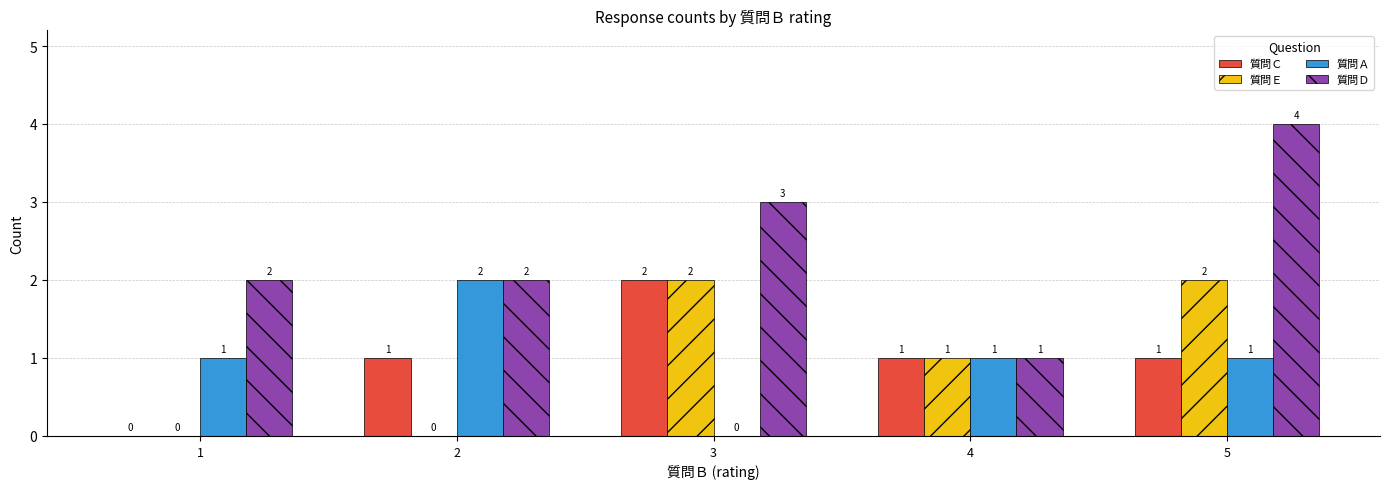

Reading left to right, transcribe all the data shown in this chart.

質問Ｃ: 1=0	2=1	3=2	4=1	5=1
質問Ｅ: 1=0	2=0	3=2	4=1	5=2
質問Ａ: 1=1	2=2	3=0	4=1	5=1
質問Ｄ: 1=2	2=2	3=3	4=1	5=4